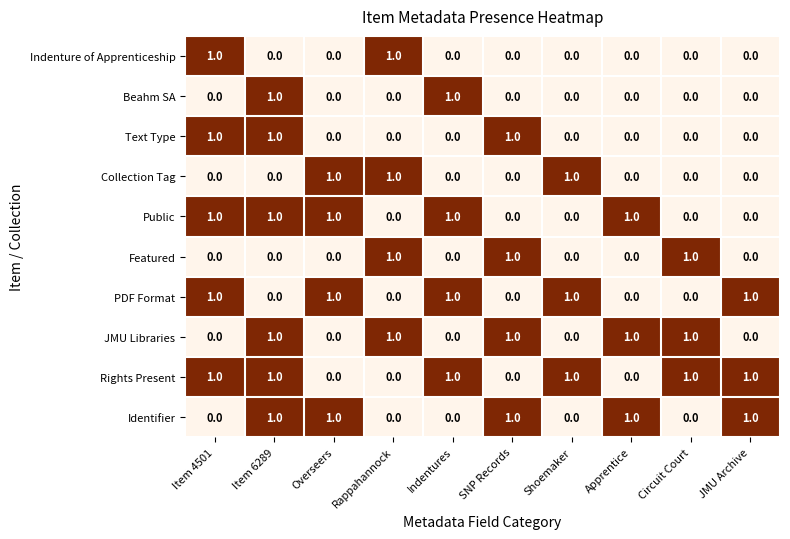

What is the sum of all JMU Libraries values?

5